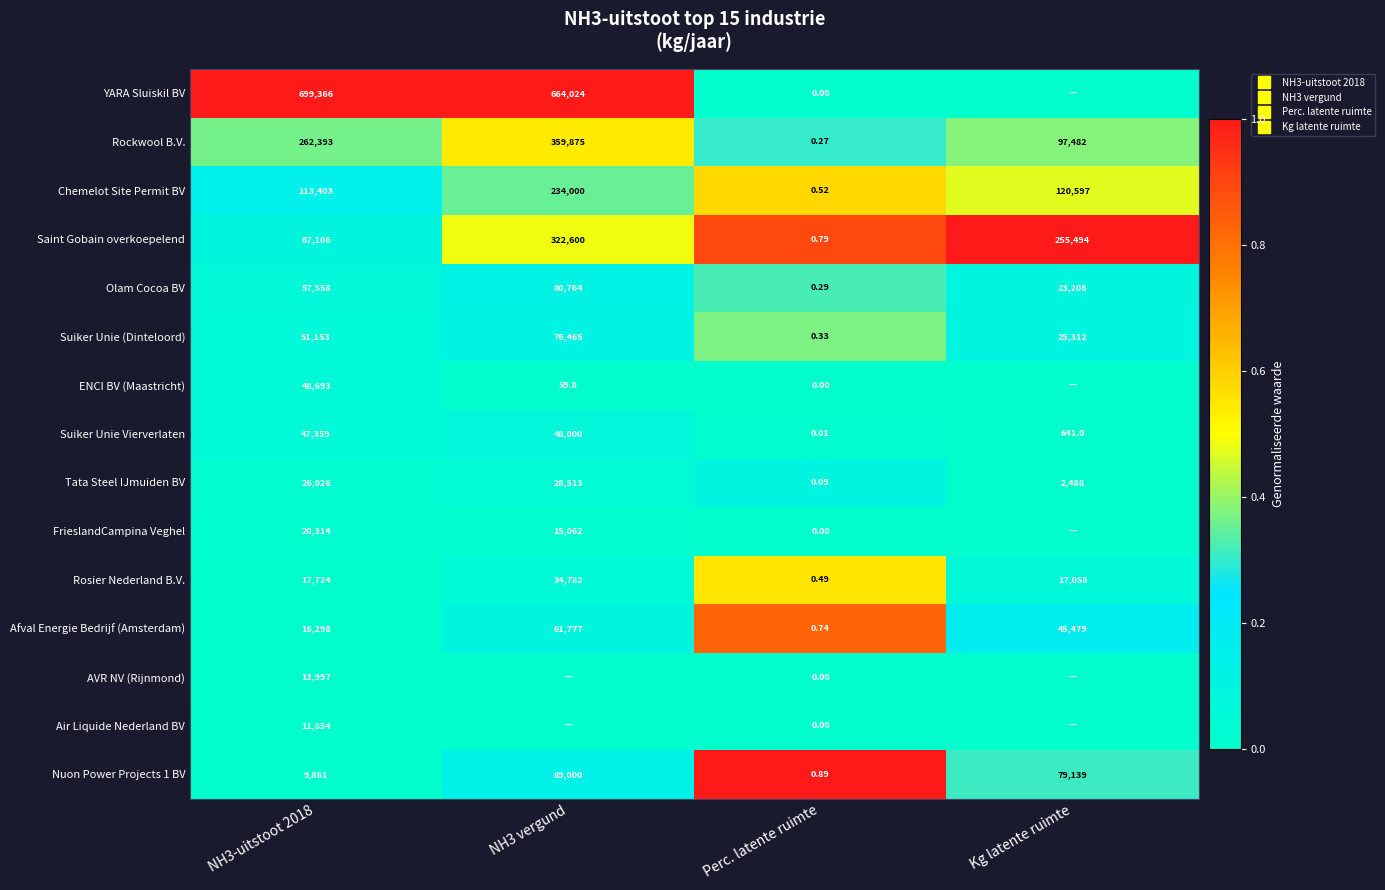

What is the spread (max minus min) of values at Kg latente ruimte?

1.0